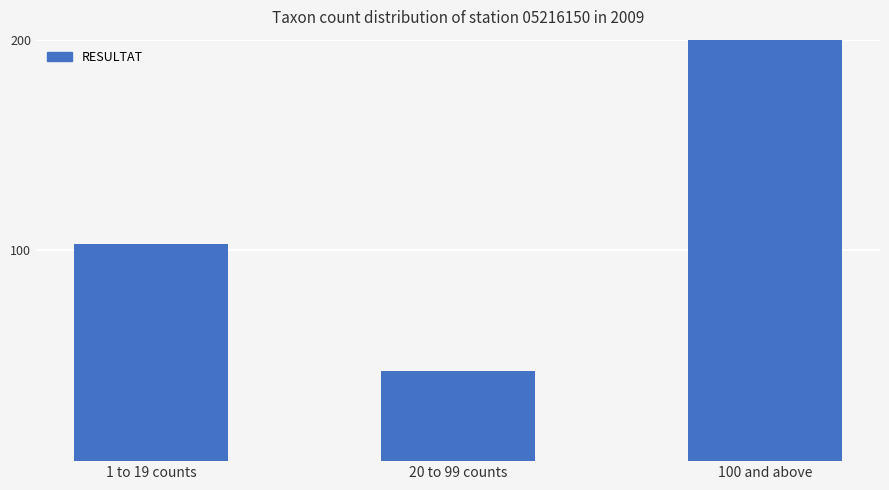

What is the difference between the maximum and minimum values?

218